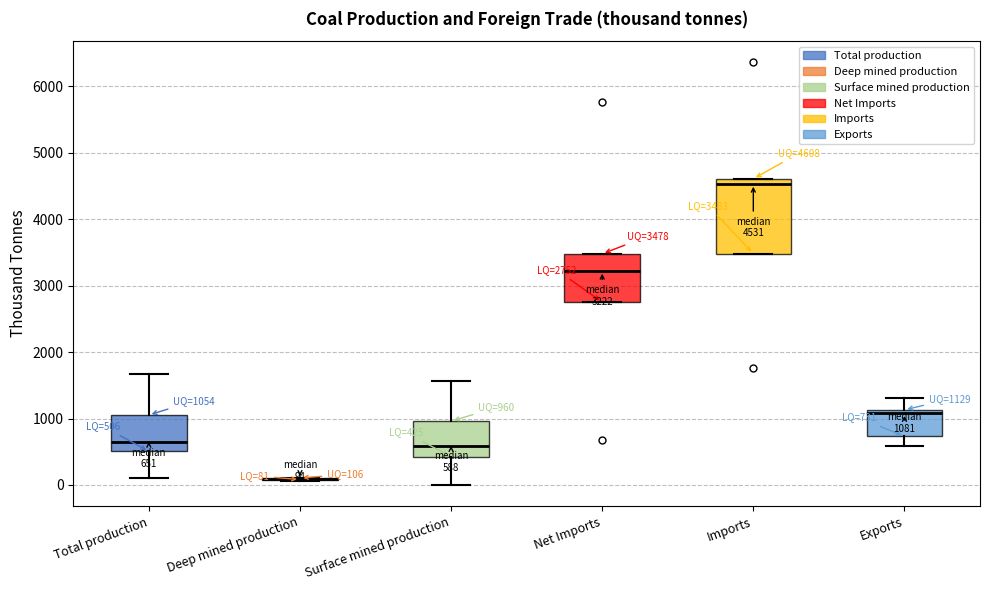

Comparing the boxes themselves (not the whiskers), which one is the tallest?

Imports